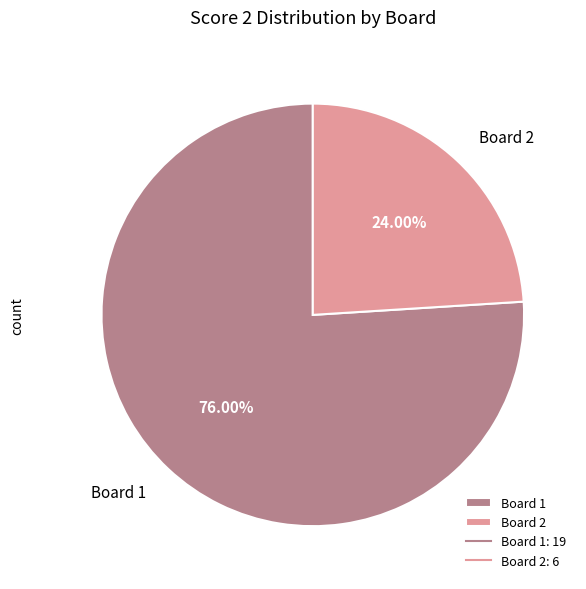

Which slice represents more than half of the pie?

Board 1